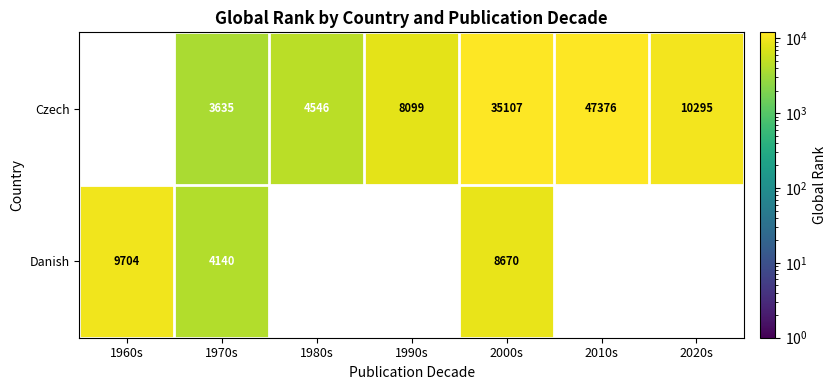

Count the number of data series in this chart.

2